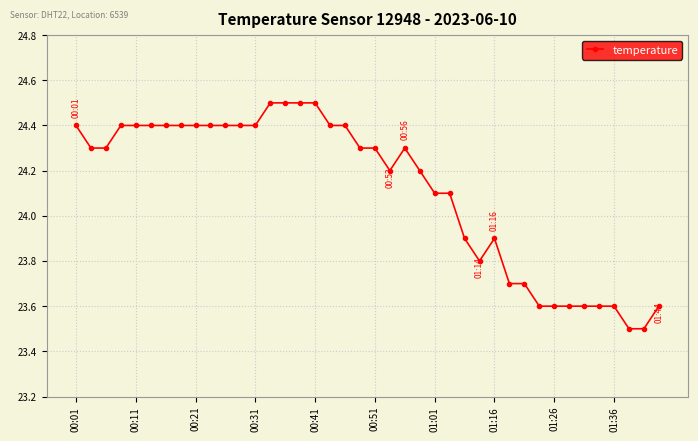

What is the difference between the second highest and minimum values?

1.0